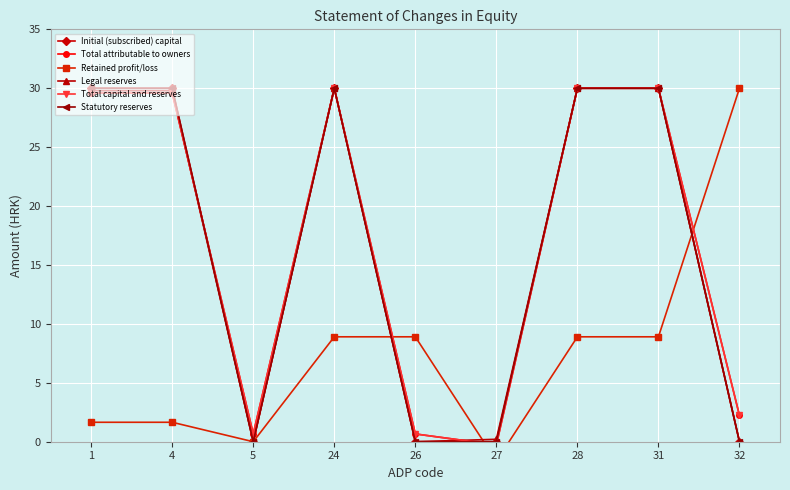

True or false: Statutory reserves has a value of 47.0 at 28.

False